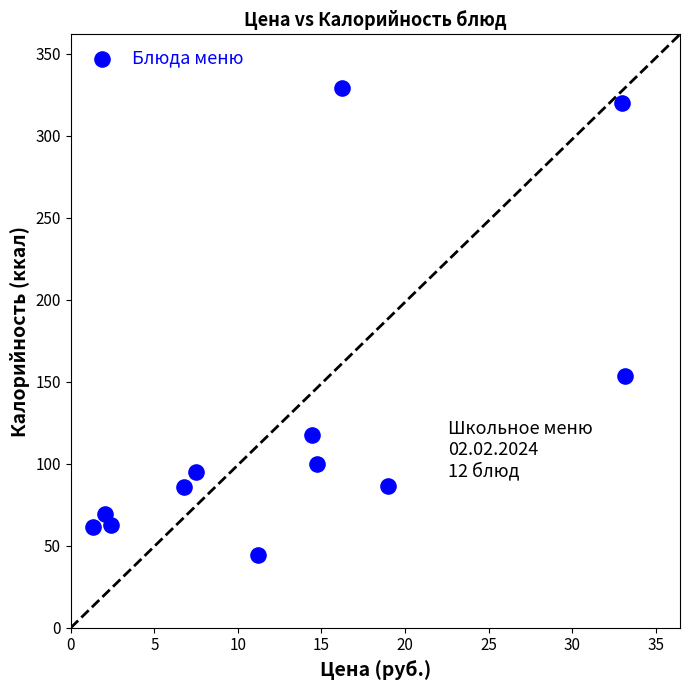

What Y value in the scatter plot is closest to 186?

153.8